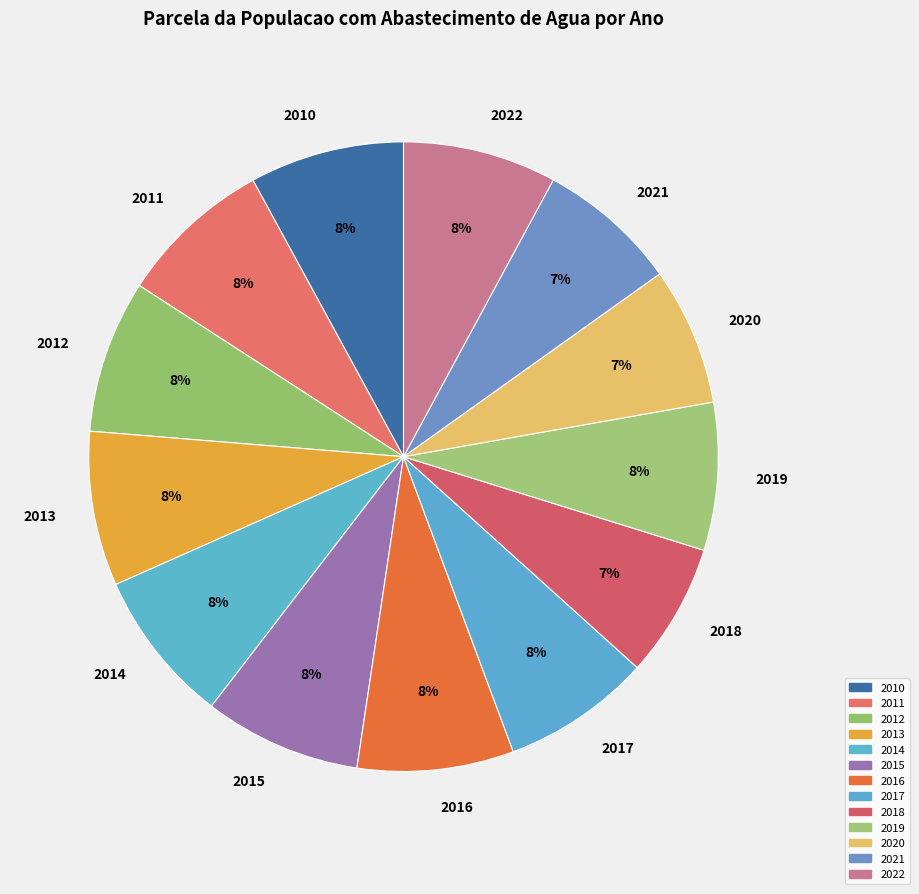

To the nearest percent, what percentage of the pie is 2022?

8%